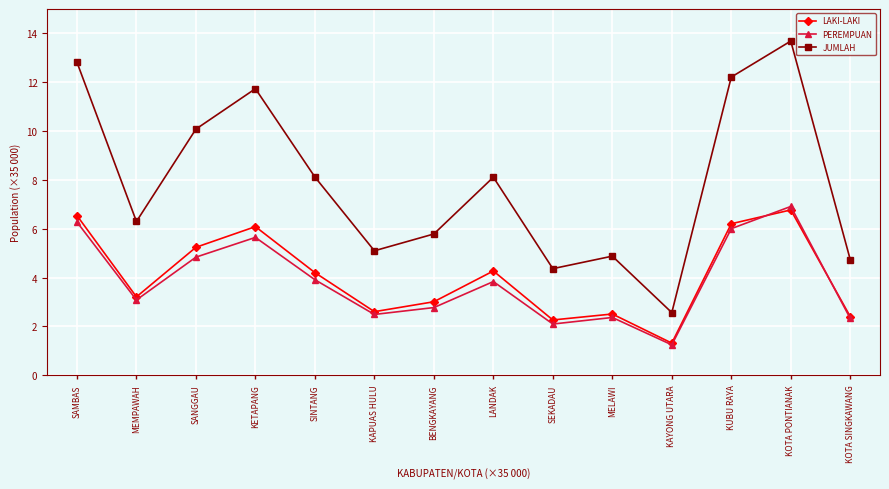

What is the approximate value of JUMLAH at SINTANG?

8.1